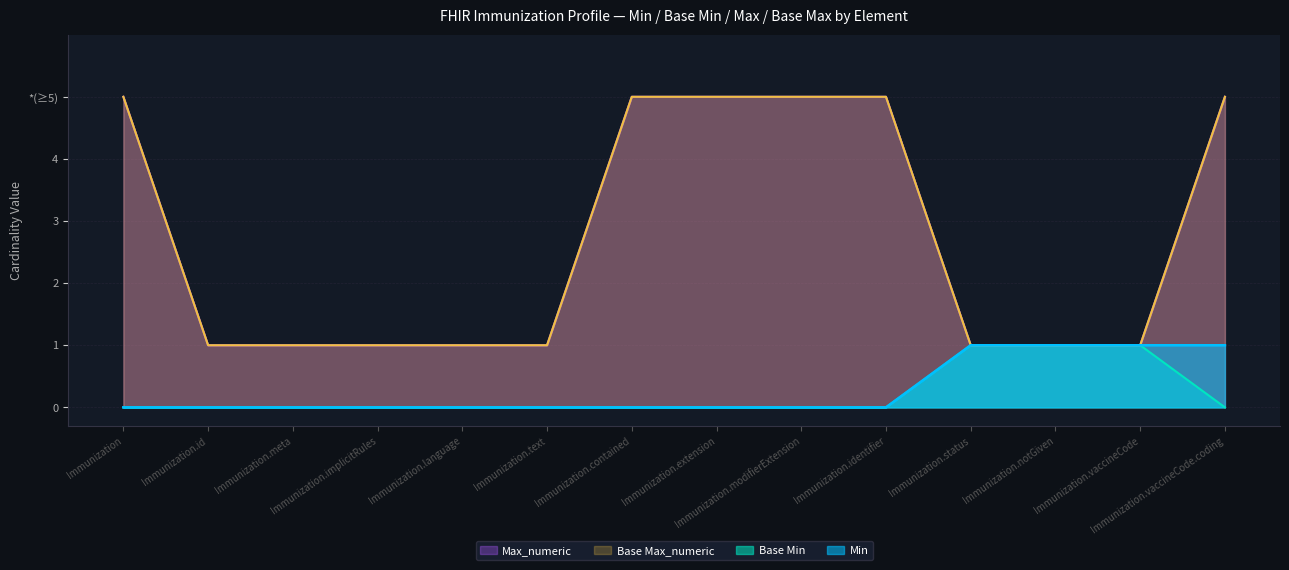

True or false: Max_numeric and Base Max_numeric intersect in this chart.

False